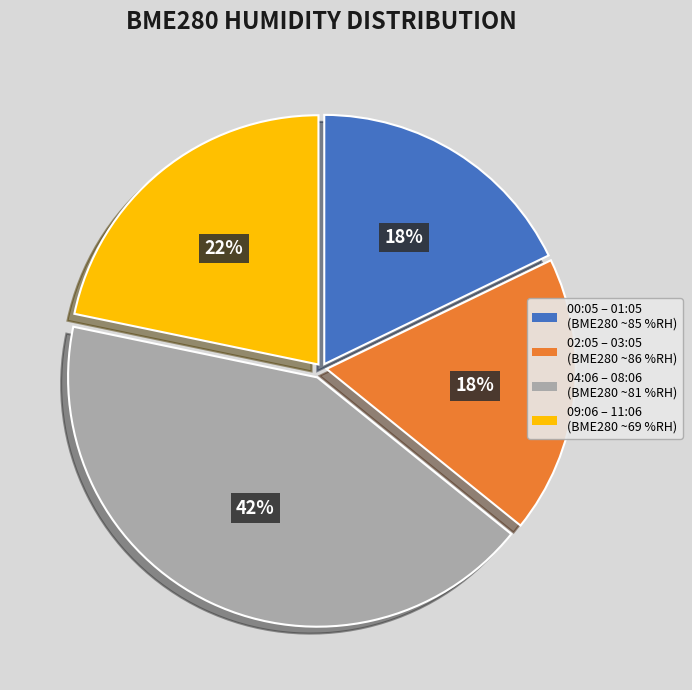

To the nearest percent, what is the average slice percentage?

25%